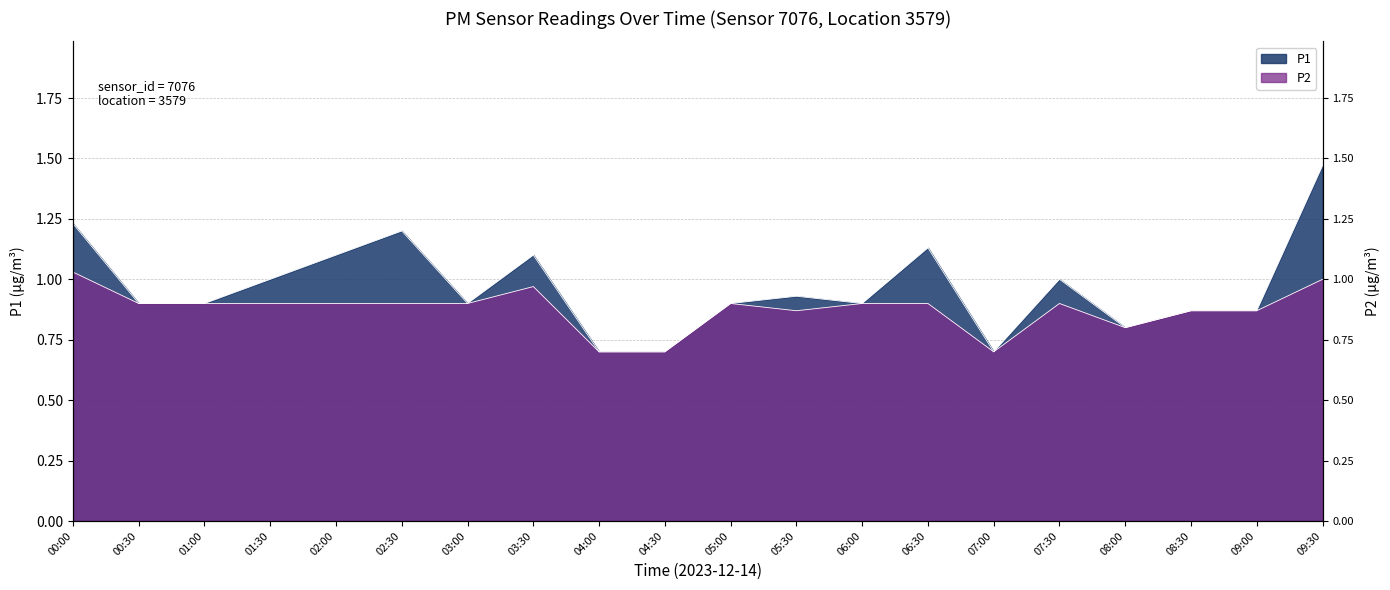

Which series has the widest spread of values?

P1